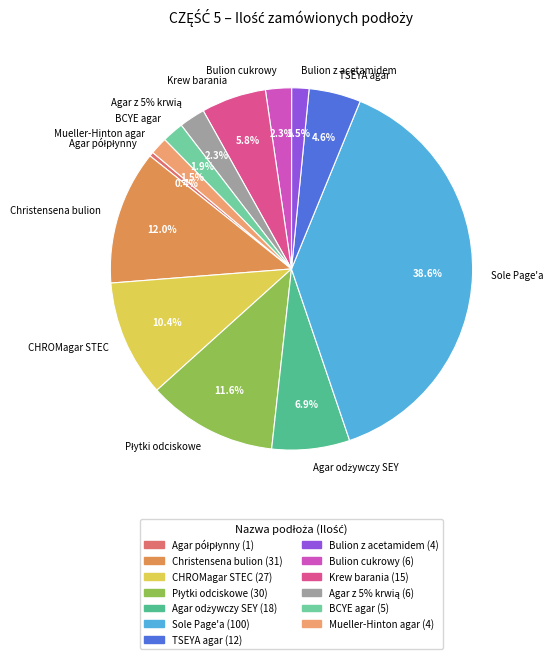

The Krew barania slice represents 1% of the pie. True or false?

False